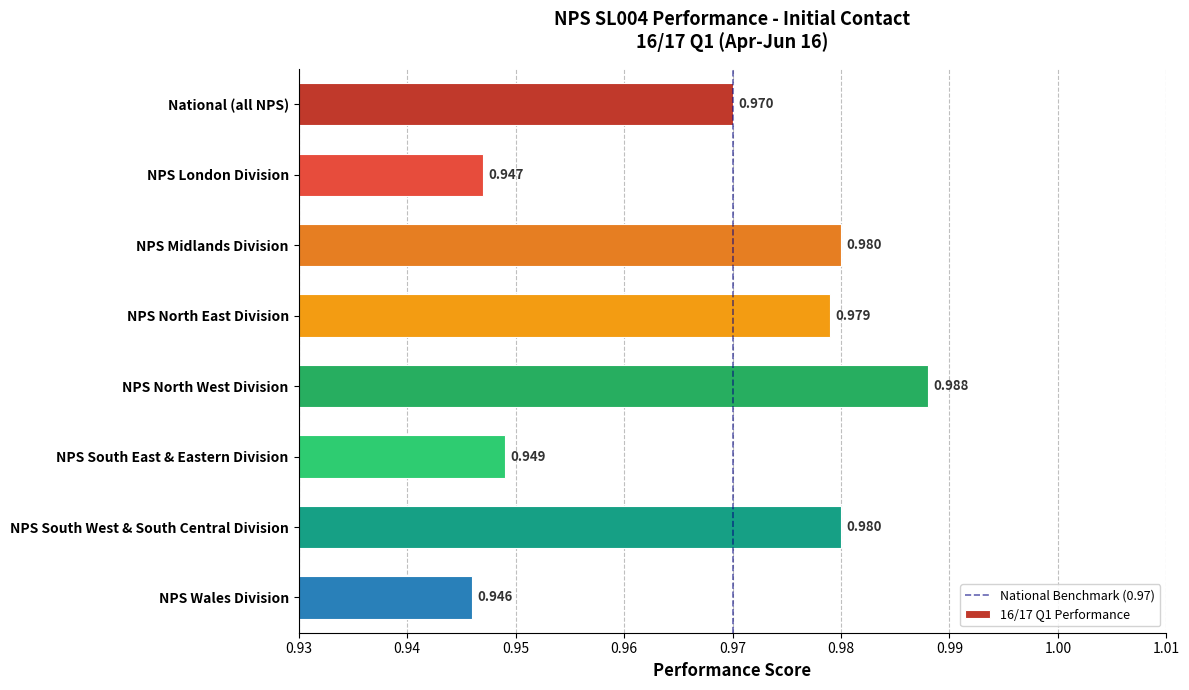

How many bars are there in total?

8